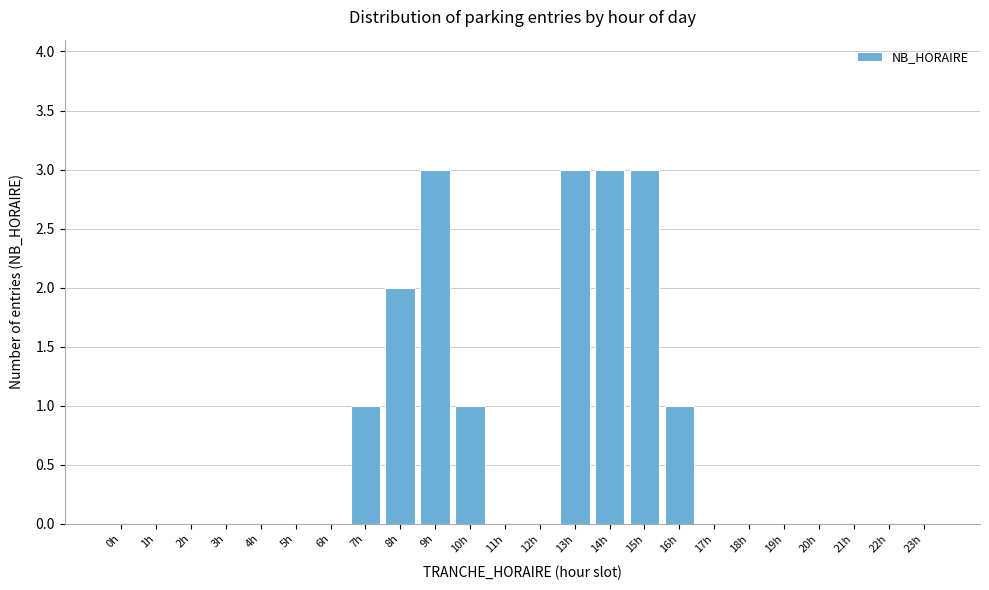

Reading left to right, extract all data points from this chart.

0h=0	1h=0	2h=0	3h=0	4h=0	5h=0	6h=0	7h=1	8h=2	9h=3	10h=1	11h=0	12h=0	13h=3	14h=3	15h=3	16h=1	17h=0	18h=0	19h=0	20h=0	21h=0	22h=0	23h=0